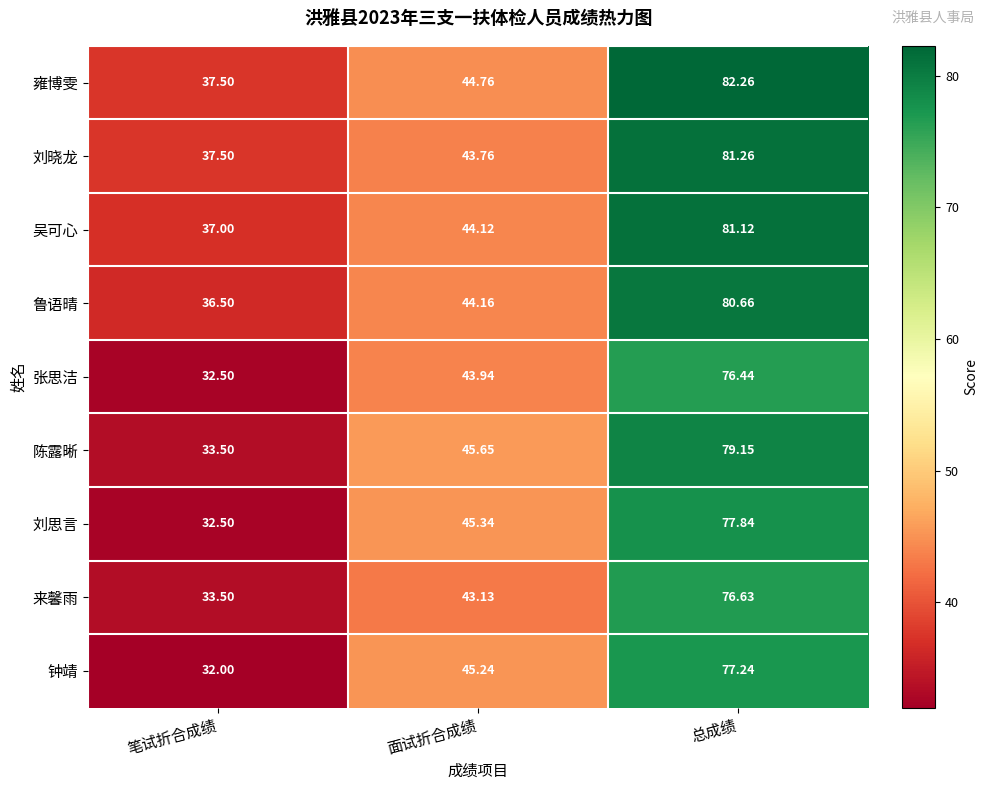

Rank the series at 面试折合成绩 from highest to lowest value.

陈露晰, 刘思言, 钟靖, 雍博雯, 鲁语晴, 吴可心, 张思洁, 刘晓龙, 来馨雨